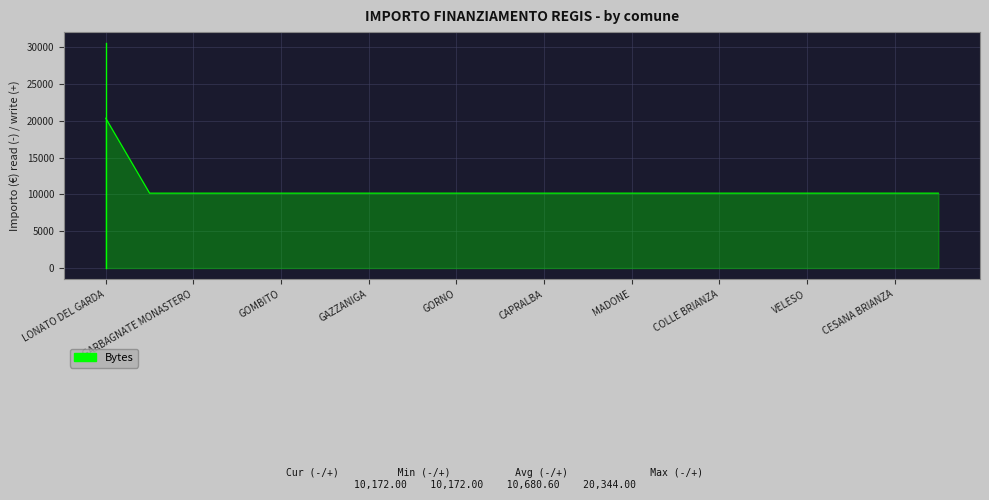

What is the sum of all values?

213612